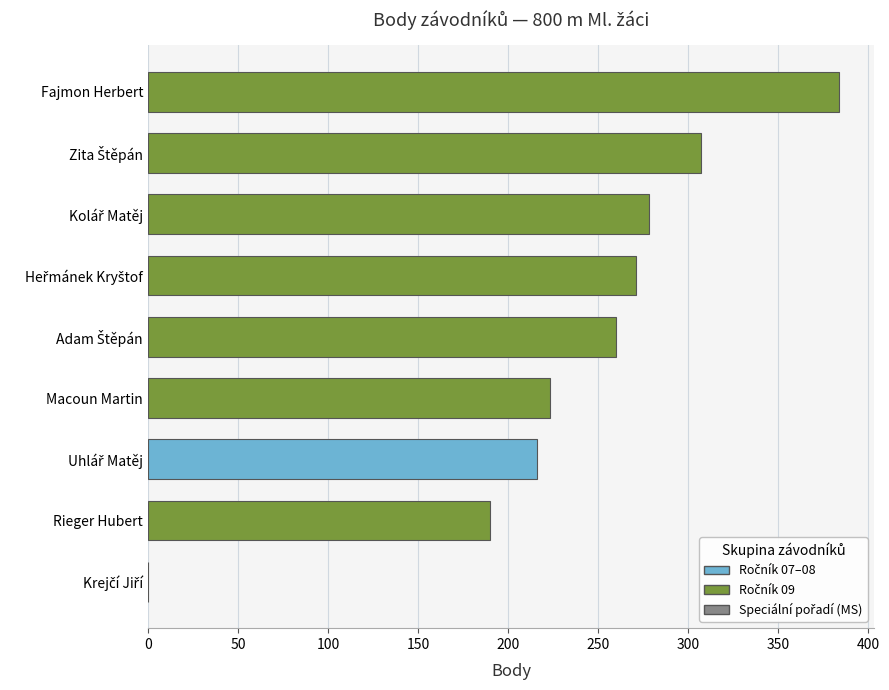

What is the maximum value shown in the chart?

384